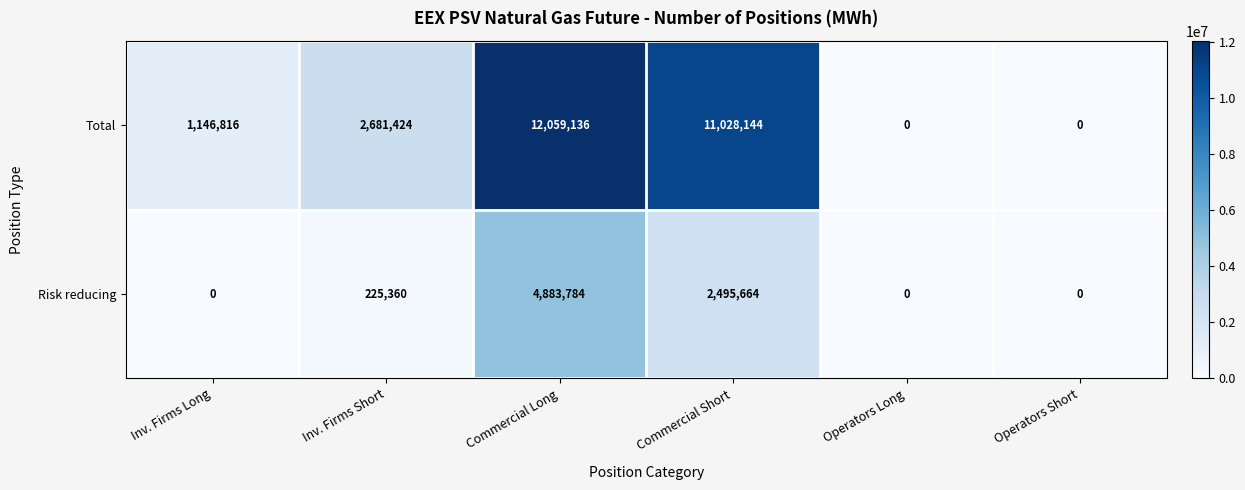

What is the spread (max minus min) of values at Commercial Short?

8532480